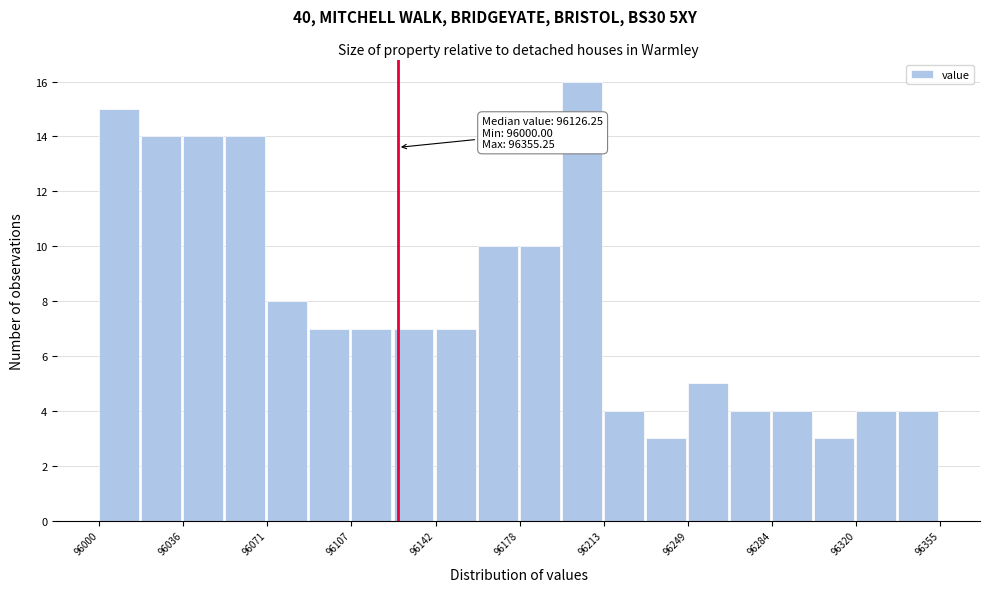

Around what value on the x-axis is the tallest bar? Give the approximate position of its centre, as read against the axis.

96205